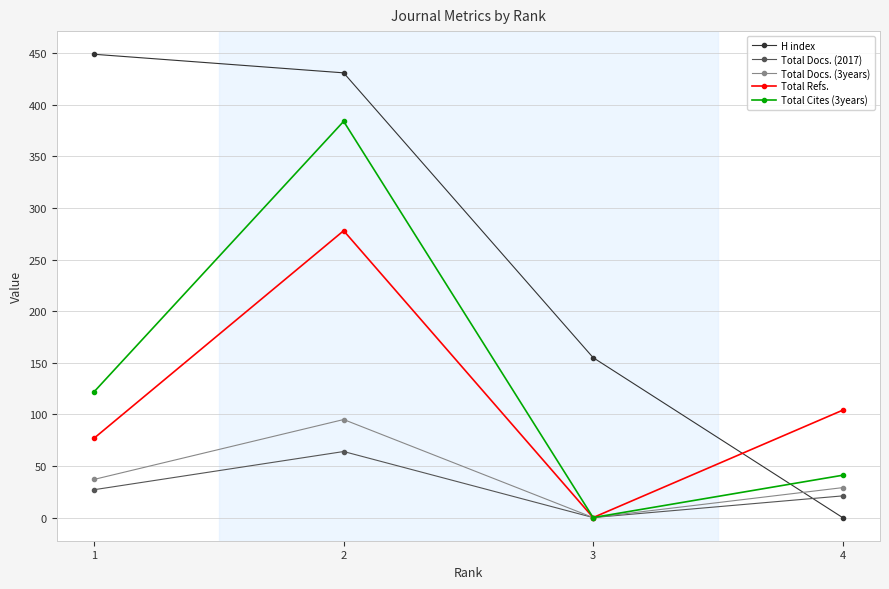

Rank the series at 4 from lowest to highest value.

H index, Total Docs. (2017), Total Docs. (3years), Total Cites (3years), Total Refs.